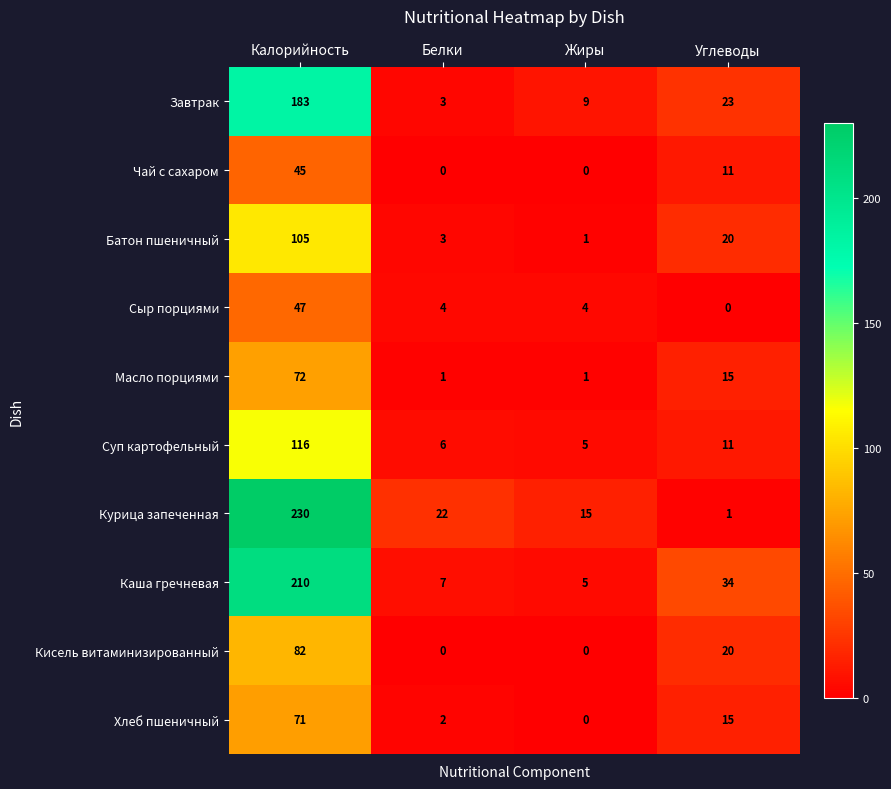

Which series has the largest range (max minus min)?

Курица запеченная